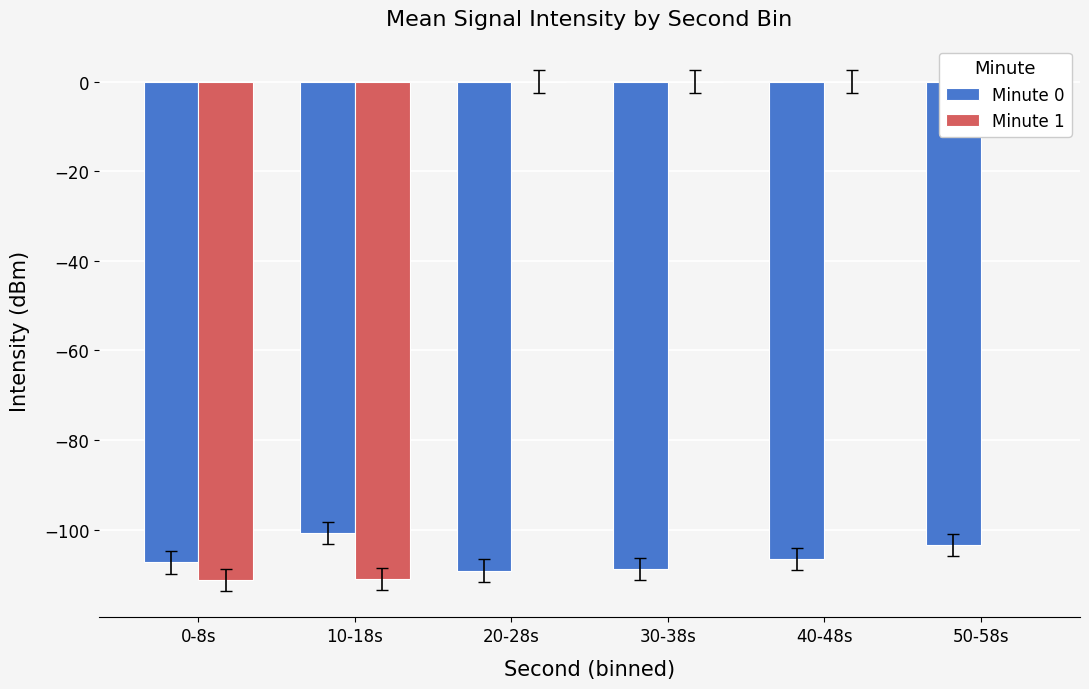

What is the value of the Minute 0 bar at the 5th from the left?

-106.5